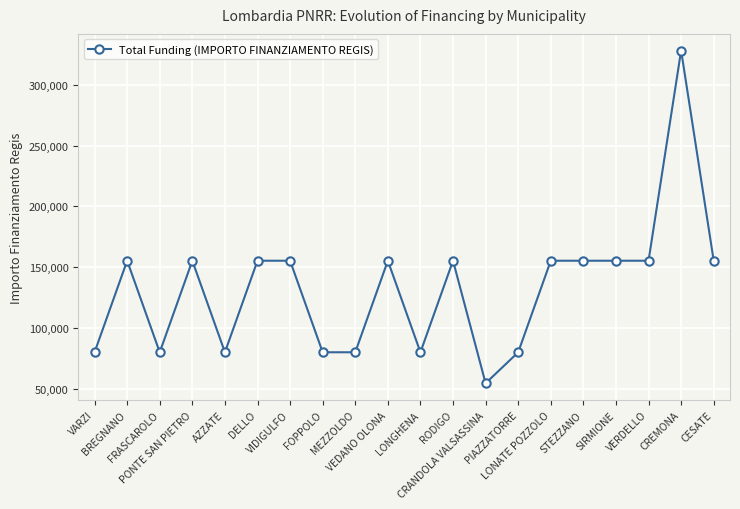

How many lines are shown in the chart?

1